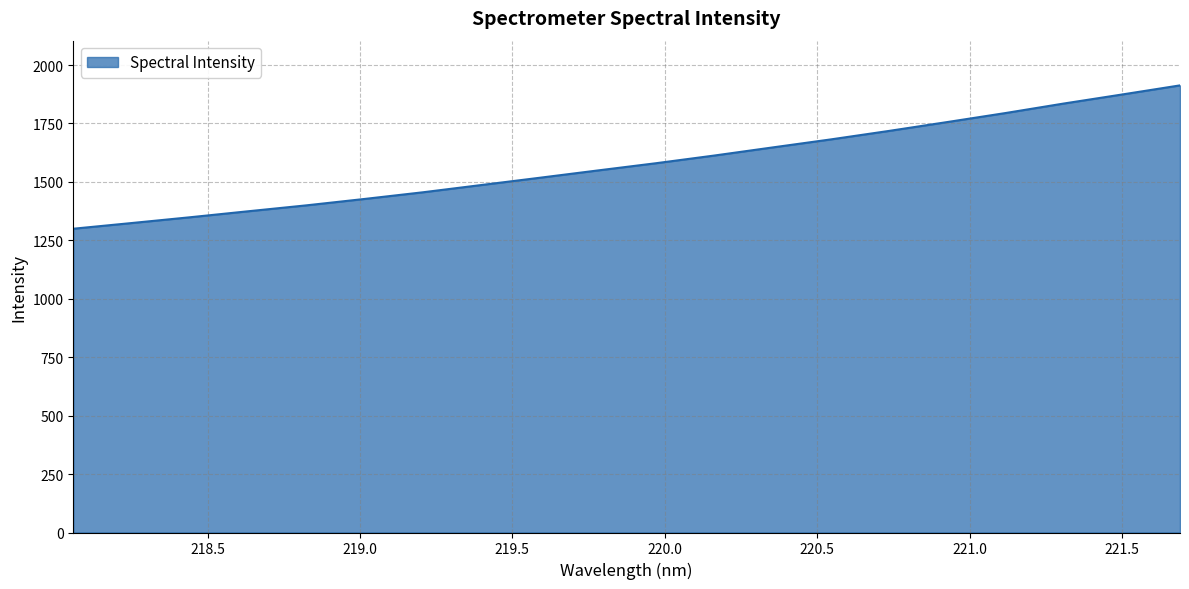

Reading right to left, list all the values displayed in this chart.

1913.1	1873.9	1835.3	1794.6	1756.1	1718.2	1681.8	1647.5	1612.9	1580.0	1549.0	1517.7	1486.7	1455.7	1427.2	1399.8	1374.4	1348.7	1324.0	1299.7